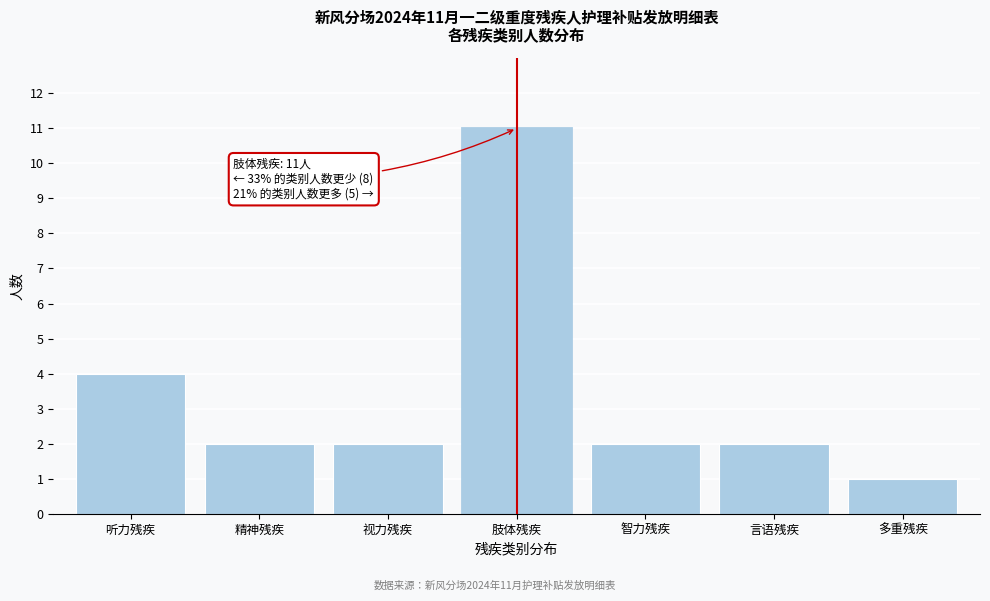

Reading left to right, list all the values displayed in this chart.

4	2	2	11	2	2	1